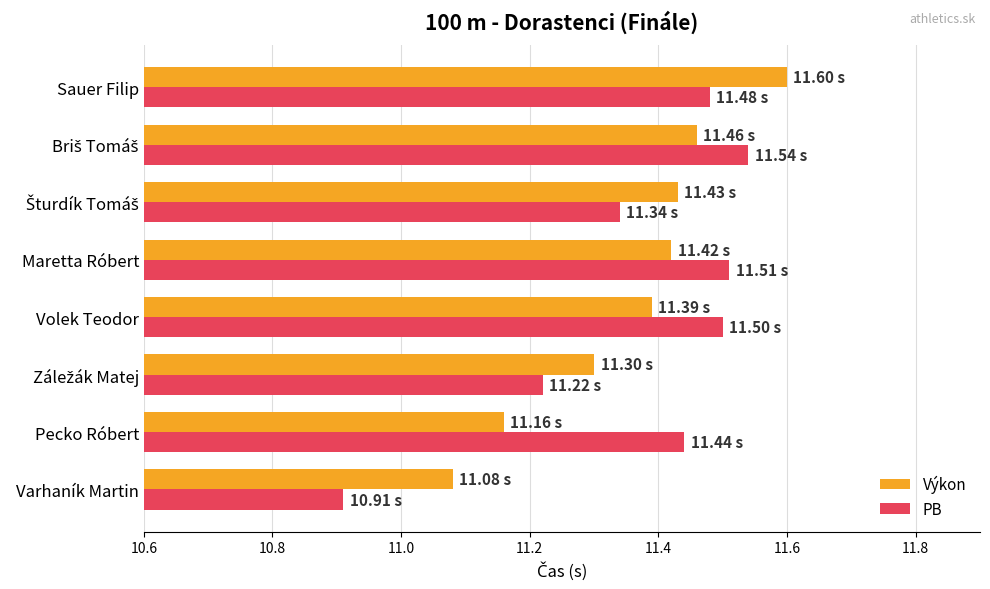

Rank the series by their maximum value, from highest to lowest.

Výkon, PB